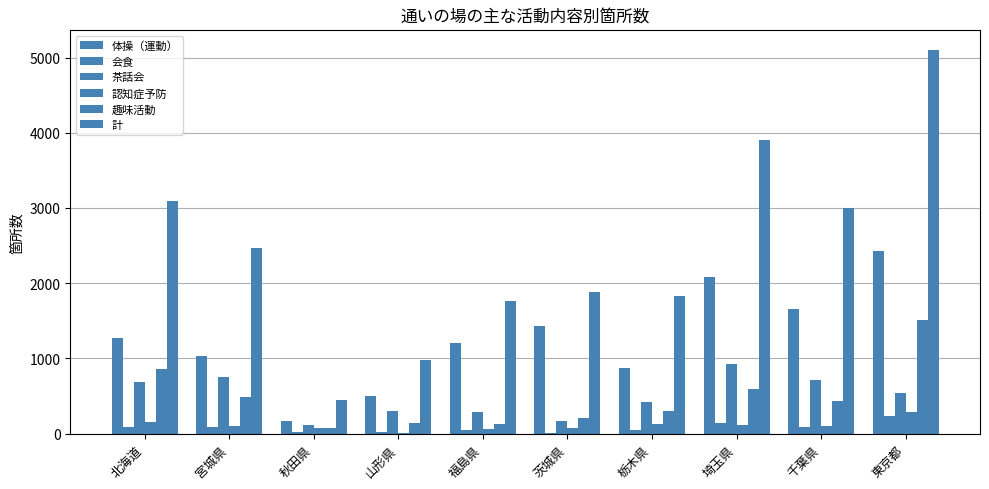

What is the label of the 10th bar from the right?

北海道